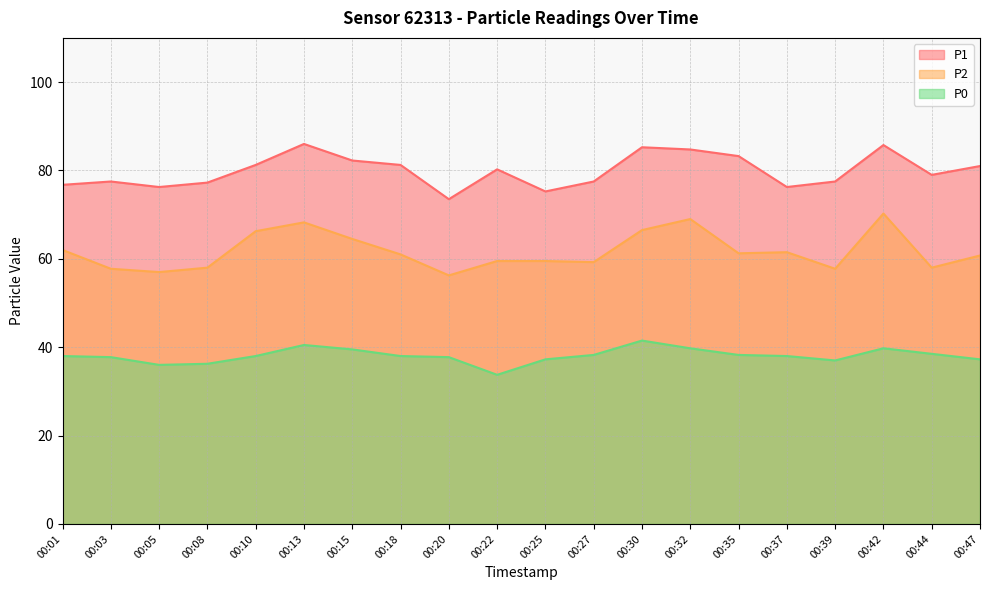

At how many categories does at least one series exceed 57?

20